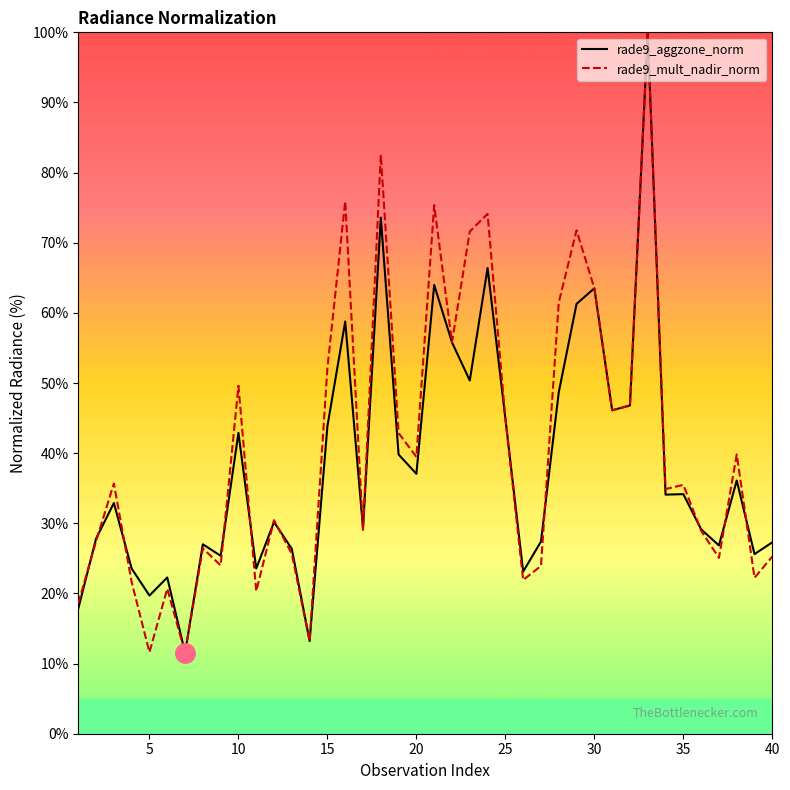

What is the highest value of the rade9_aggzone_norm series?

100.0